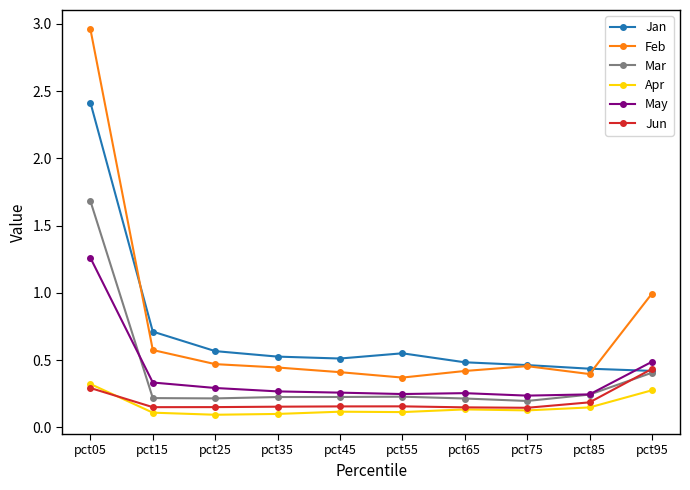

What is the highest value of the Jan series?

2.4